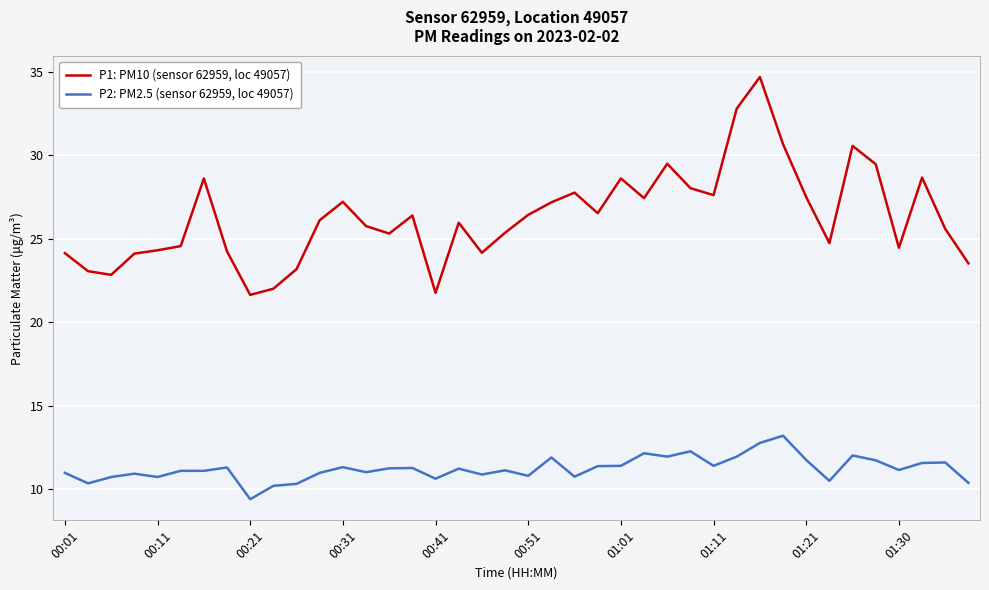

What is the lowest value of the P1: PM10 (sensor 62959, loc 49057) series?

21.6